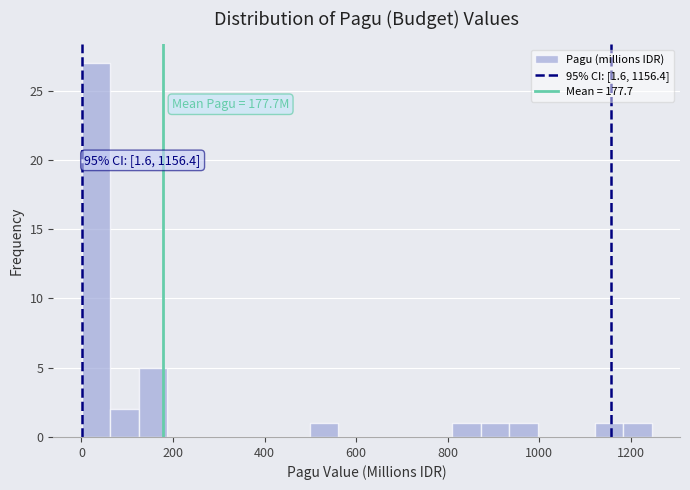

Around what value on the x-axis is the tallest bar? Give the approximate position of its centre, as read against the axis.

40